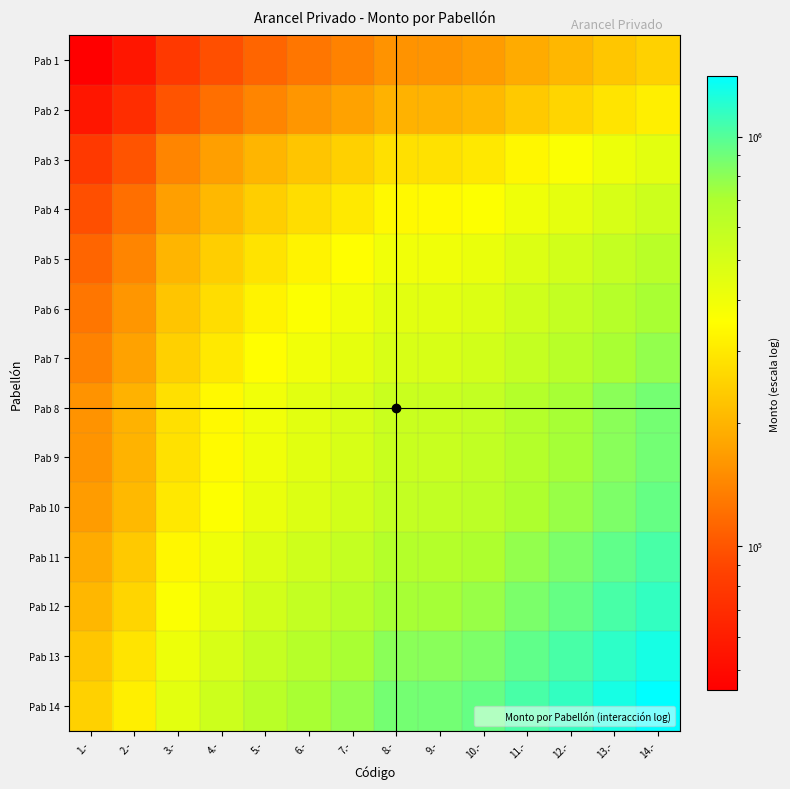

At which category is the sum across all series the highest?

14.-